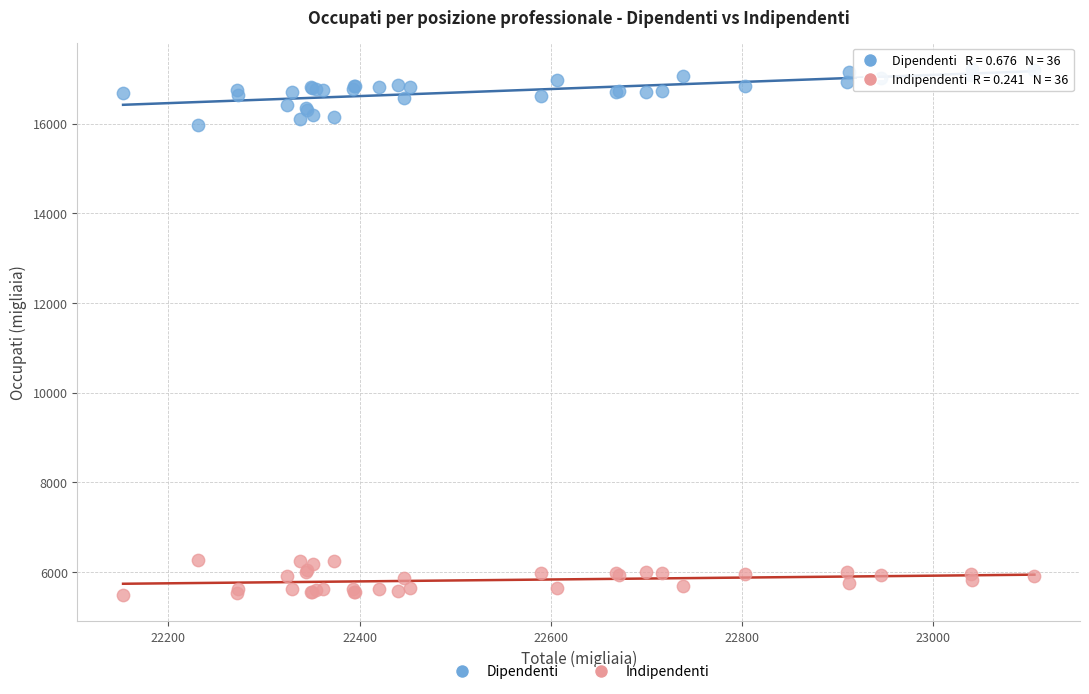

Which series reaches the maximum Y coordinate?

Dipendenti